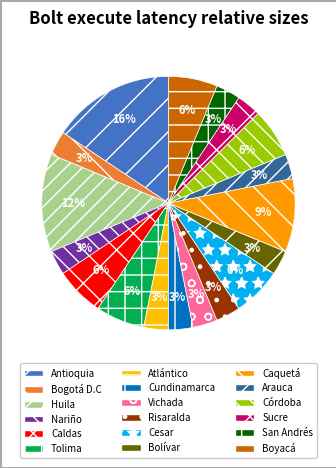

How many segments does this pie chart have?

18